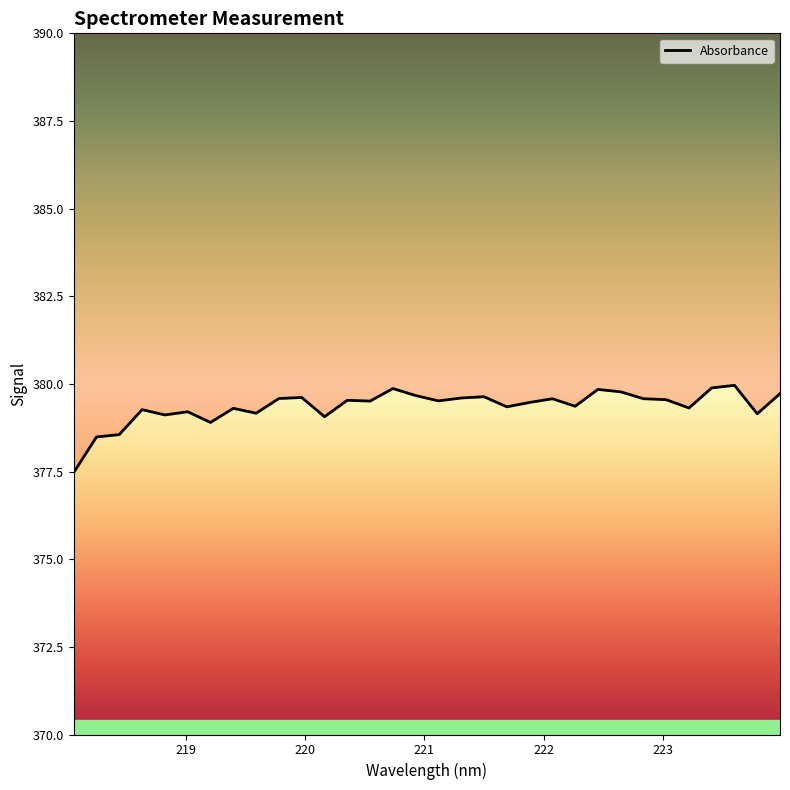

Reading left to right, transcribe all the data shown in this chart.

377.5	378.5	378.6	379.3	379.1	379.2	378.9	379.3	379.2	379.6	379.6	379.1	379.5	379.5	379.9	379.7	379.5	379.6	379.6	379.3	379.5	379.6	379.4	379.8	379.8	379.6	379.6	379.3	379.9	380.0	379.1	379.7